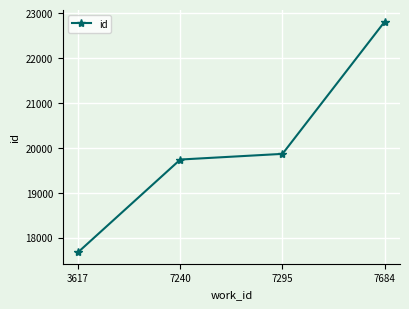

List the labels in order of value, smallest first.

3617, 7240, 7295, 7684